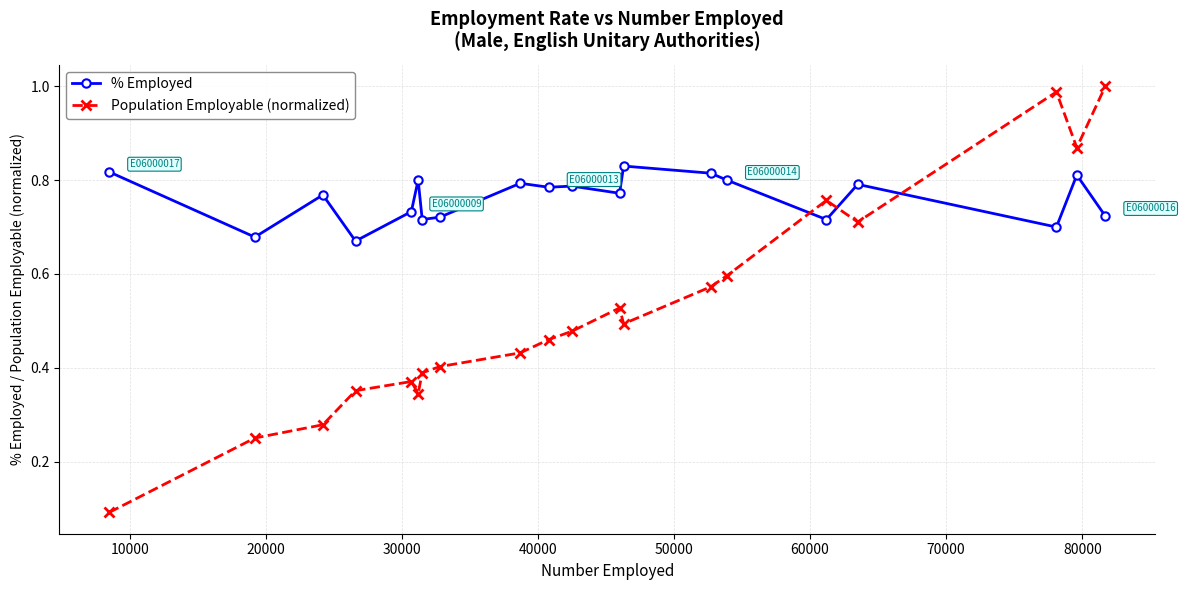

What are all the series names shown in the legend?

% Employed, Population Employable (normalized)